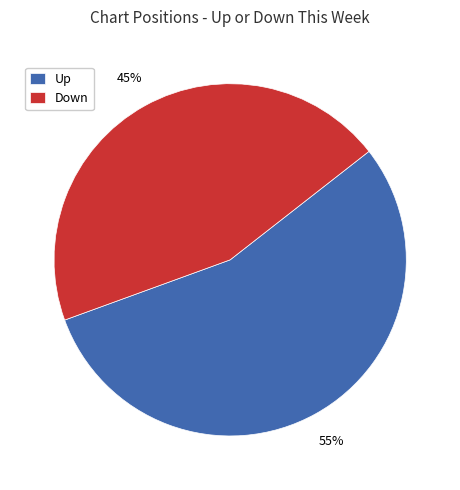

Which category has the biggest portion of the pie?

Up